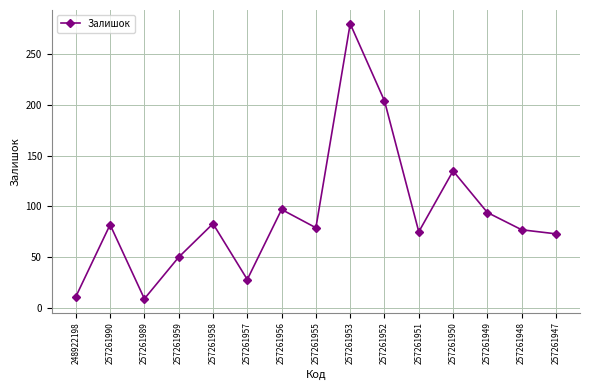

Read the value at 257261950, to the nearest 10.

140